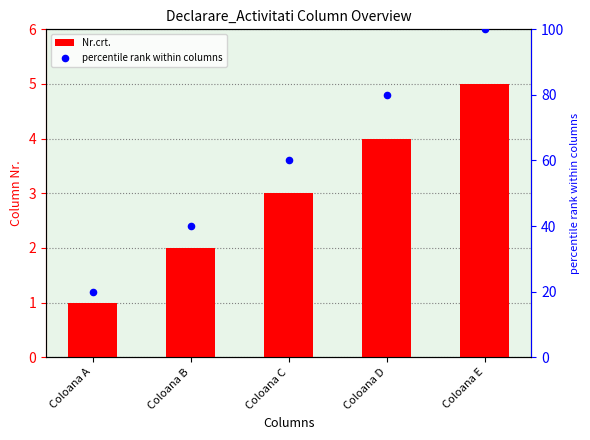

At which category is the sum across all series the highest?

Coloana E